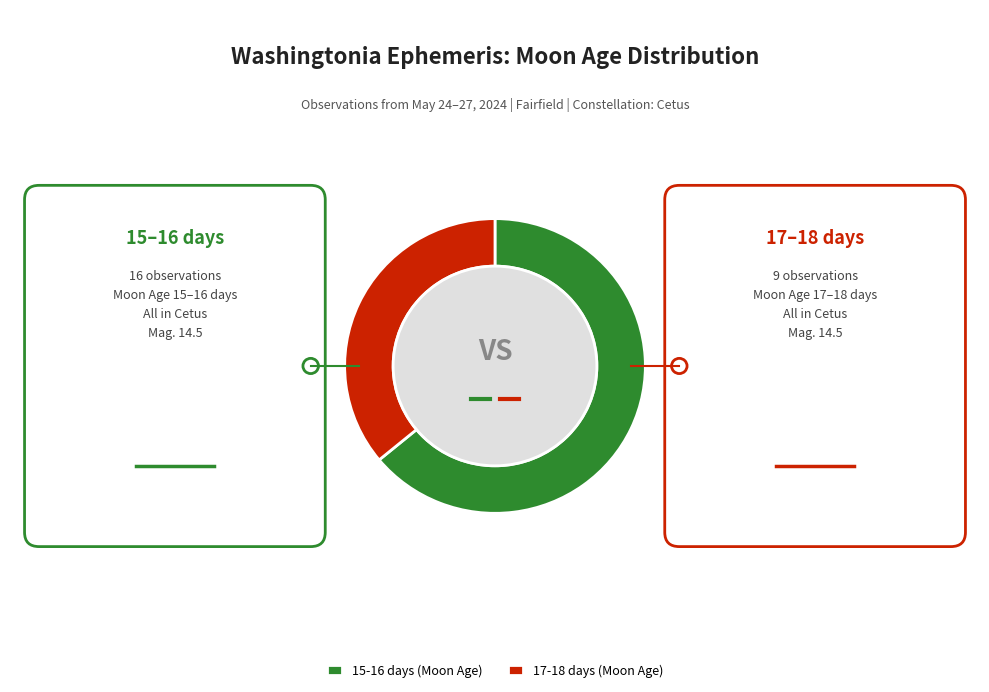

Is it true that 17-18 days (Moon Age) is 36% of the pie?

True